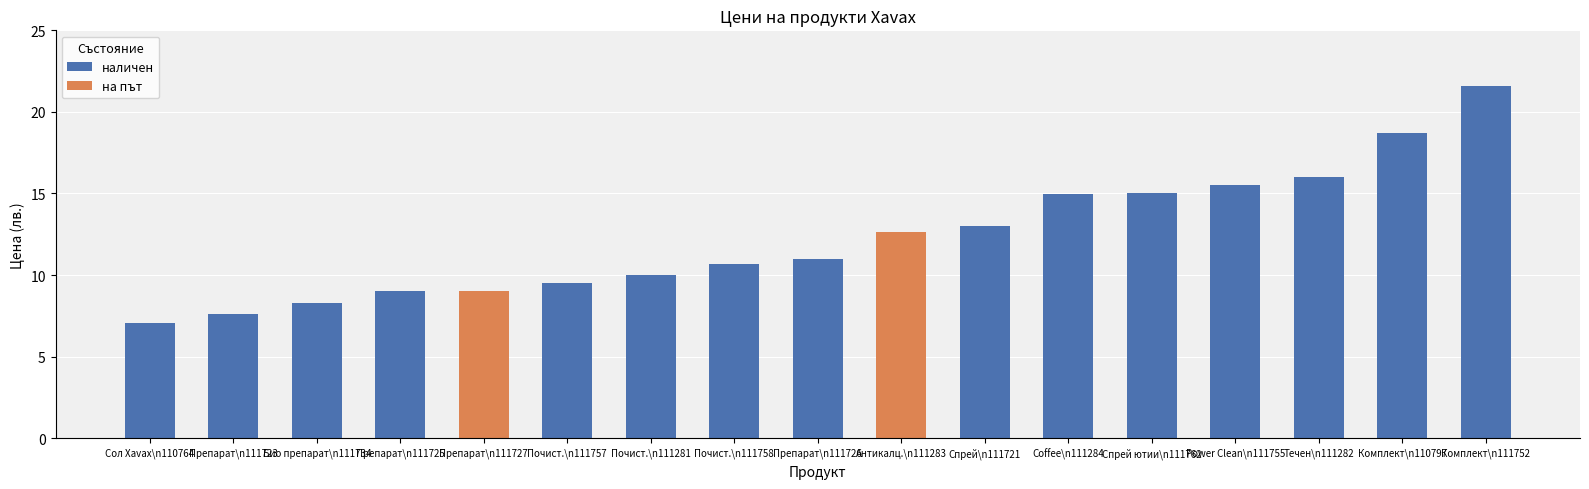

Is the value of на път at Препарат\n111725 greater than the value of наличен at Спрей\n111721?

No